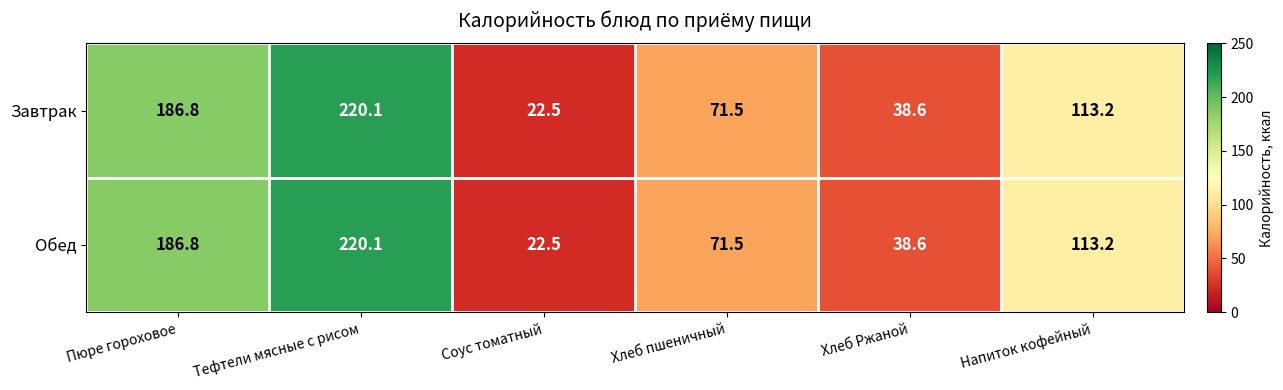

What is the sum of all Обед values?

652.7